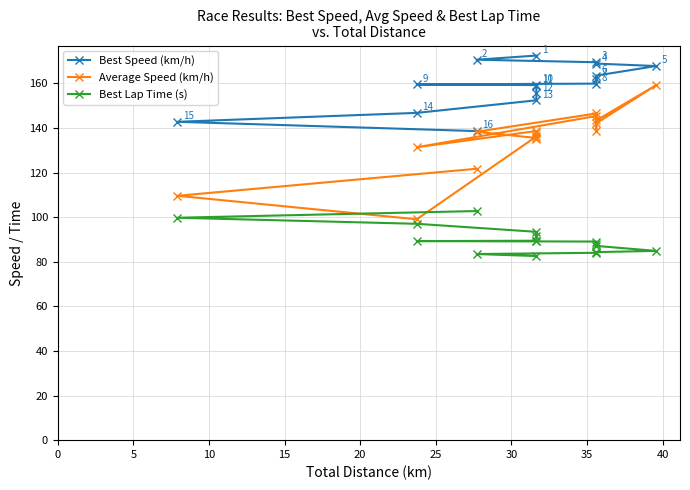

True or false: Best Speed (km/h) and Best Lap Time (s) intersect in this chart.

False